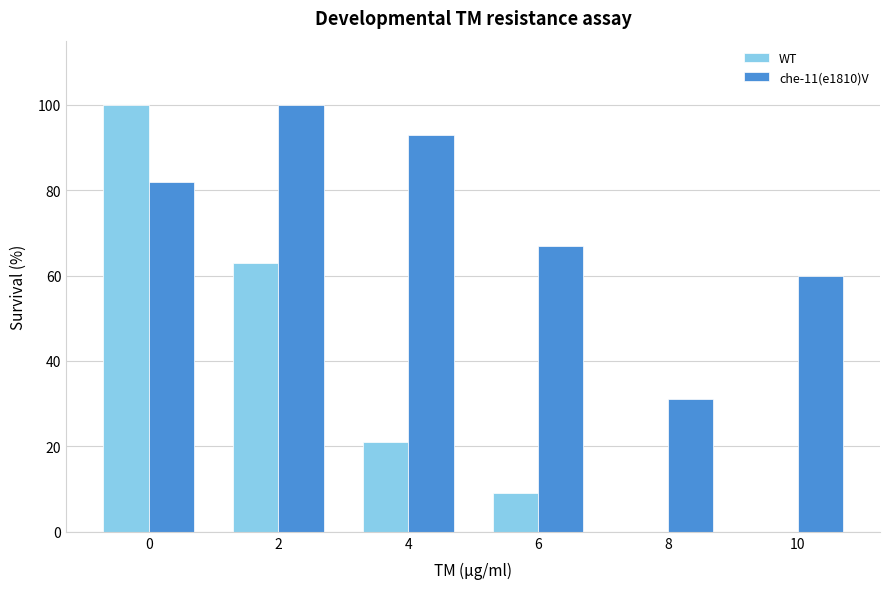

Reading left to right, extract all data points from this chart.

WT: 100	63	21	9	0	0
che-11(e1810)V: 82	100	93	67	31	60